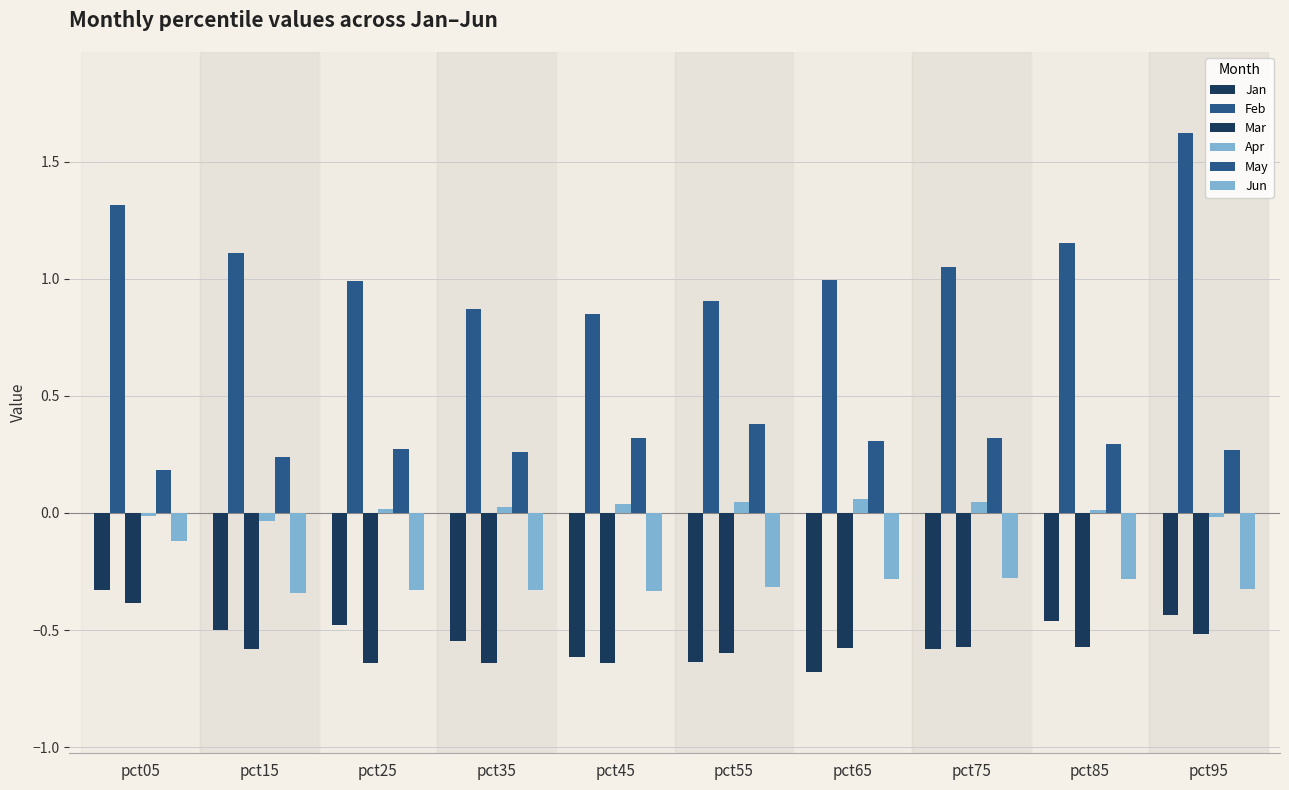

The value of Feb at pct75 is 1.1. True or false?

True